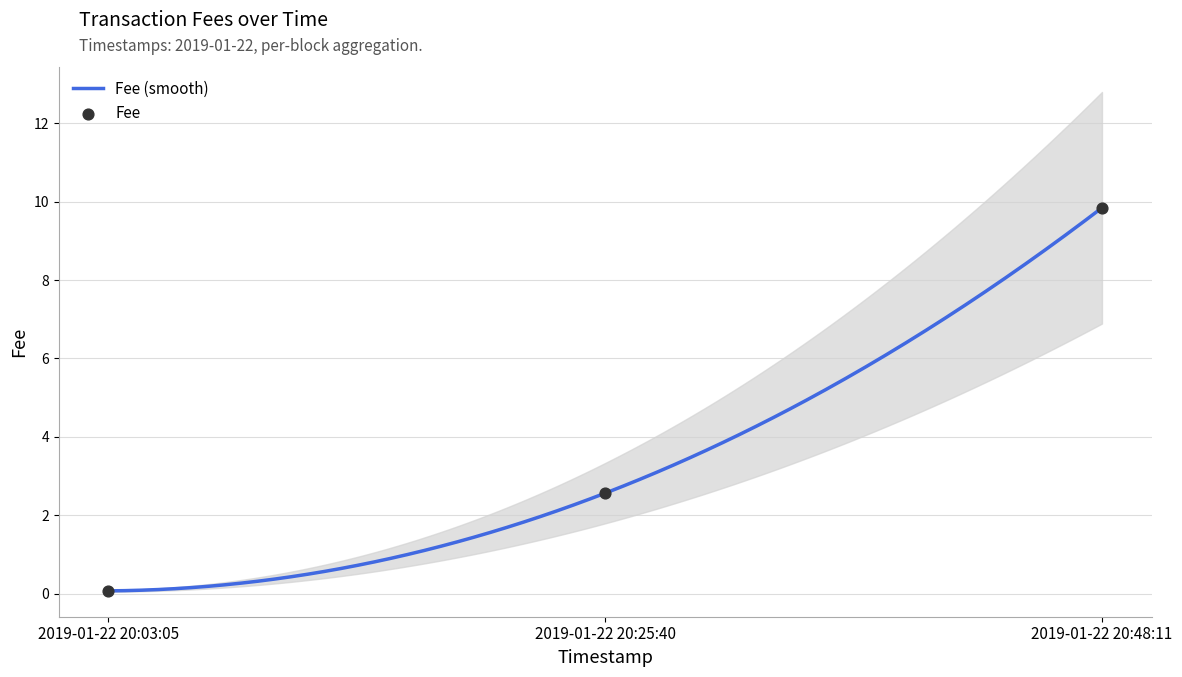

What is the change in value from 2019-01-22 20:03:05 to 2019-01-22 20:25:40?

+2.5